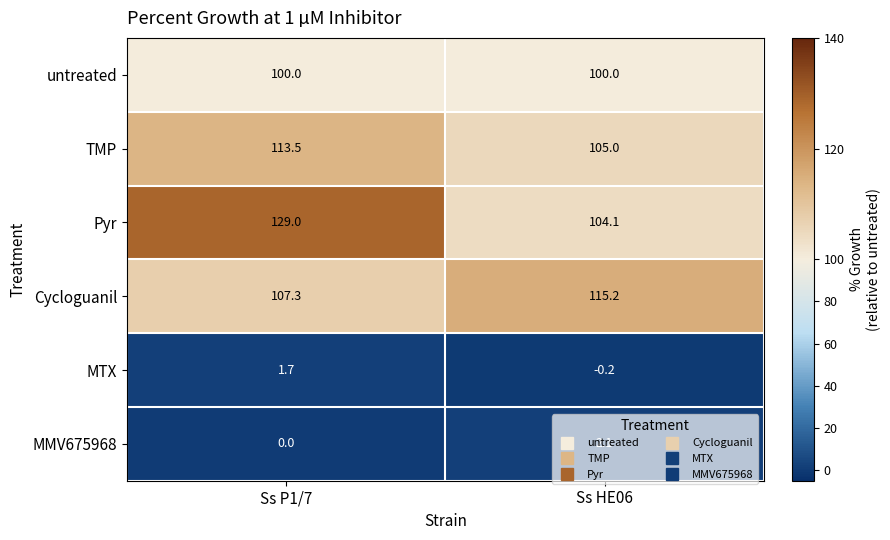

What is the difference between the highest and lowest values at Ss P1/7?

129.0